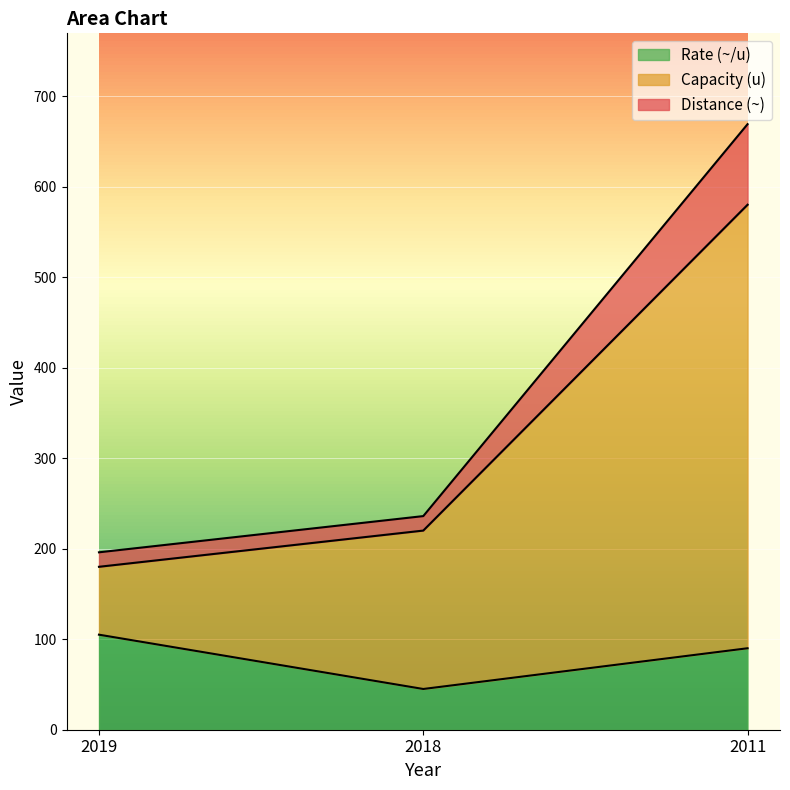

How many data points does each series have?

3